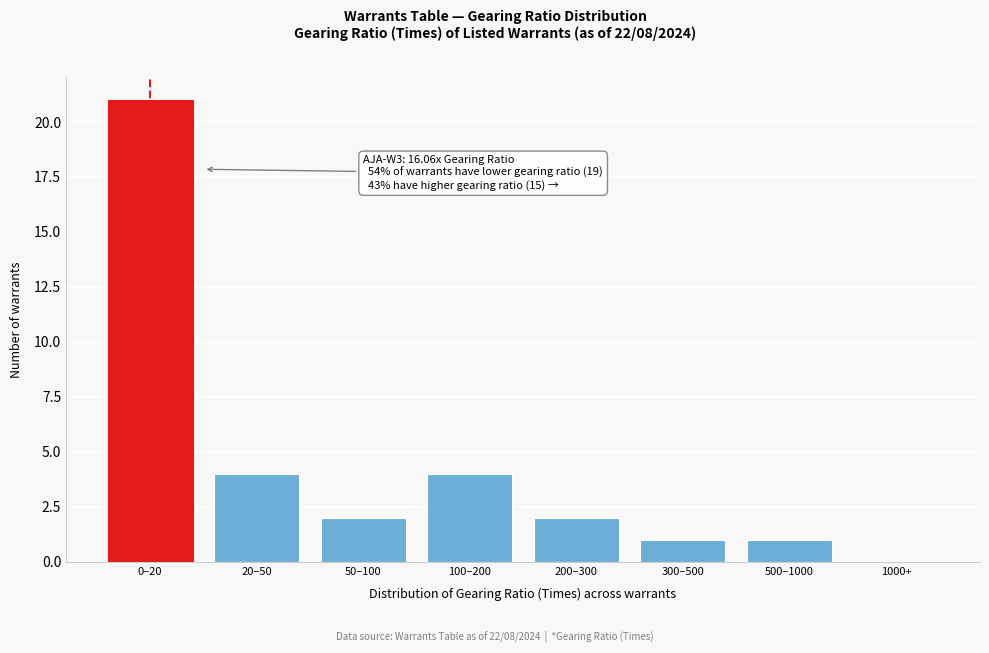

Reading right to left, extract all data points from this chart.

1000+=0	500–1000=1	300–500=1	200–300=2	100–200=4	50–100=2	20–50=4	0–20=21